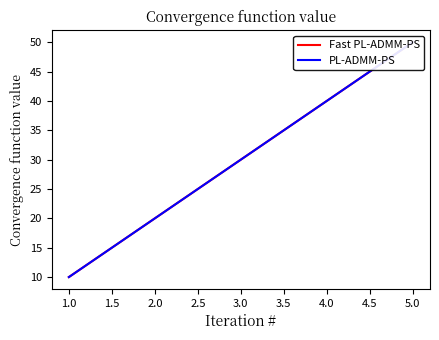

At 3.0, list the series in order from smallest to largest.

Fast PL-ADMM-PS, PL-ADMM-PS